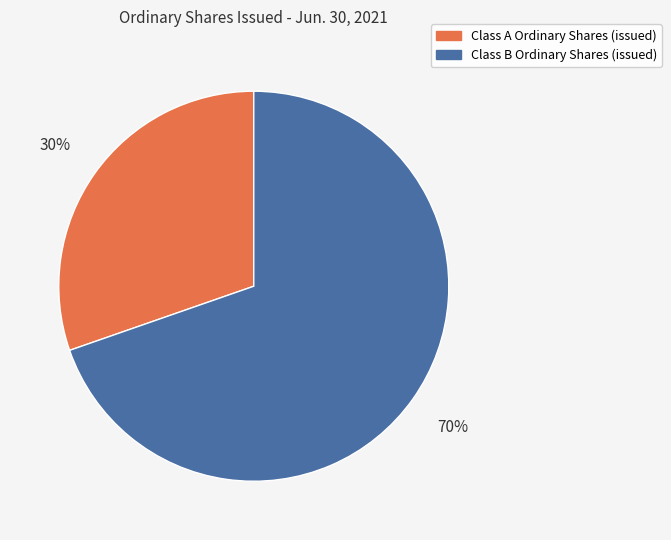

Rank the categories by value from lowest to highest.

Class A Ordinary Shares (issued), Class B Ordinary Shares (issued)